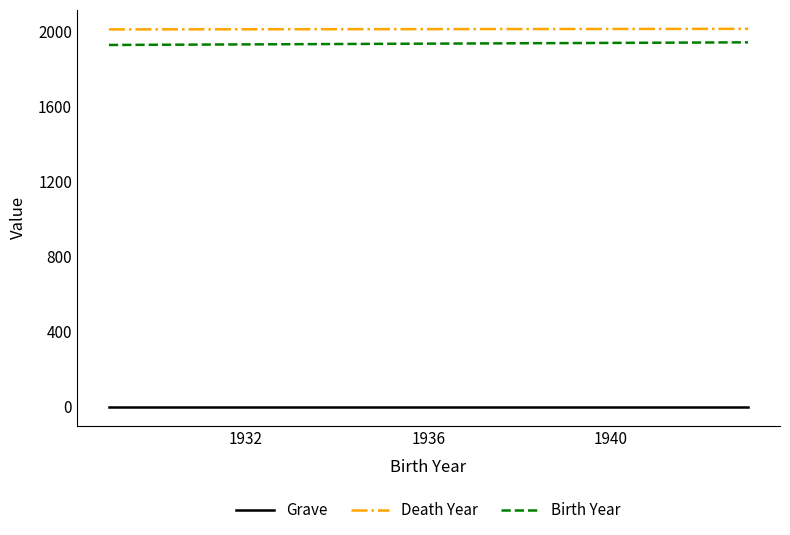

What is the greatest value displayed?

2015